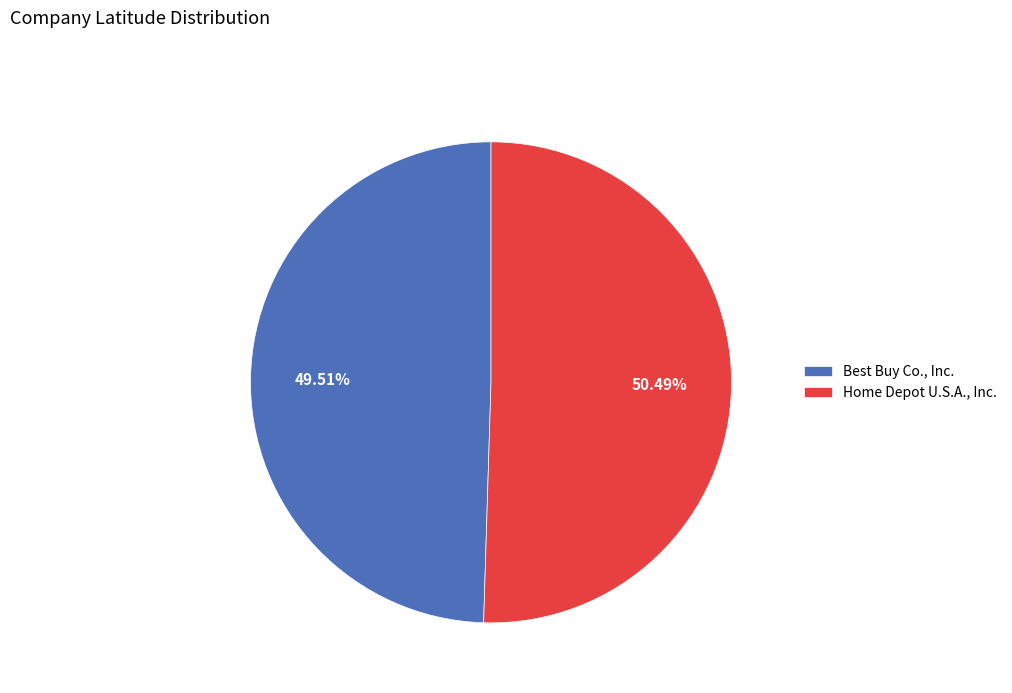

Which has a higher value, Home Depot U.S.A., Inc. or Best Buy Co., Inc.?

Home Depot U.S.A., Inc.